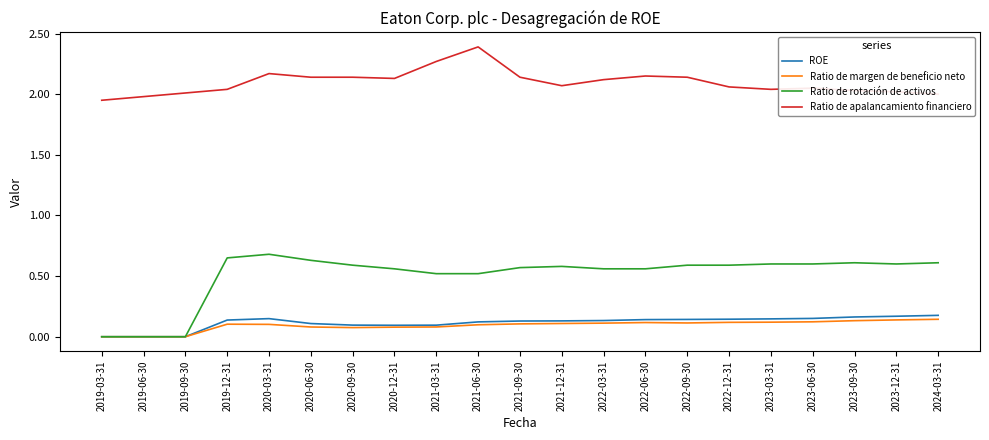

True or false: Ratio de apalancamiento financiero has a value of 1.2 at 2021-12-31.

False